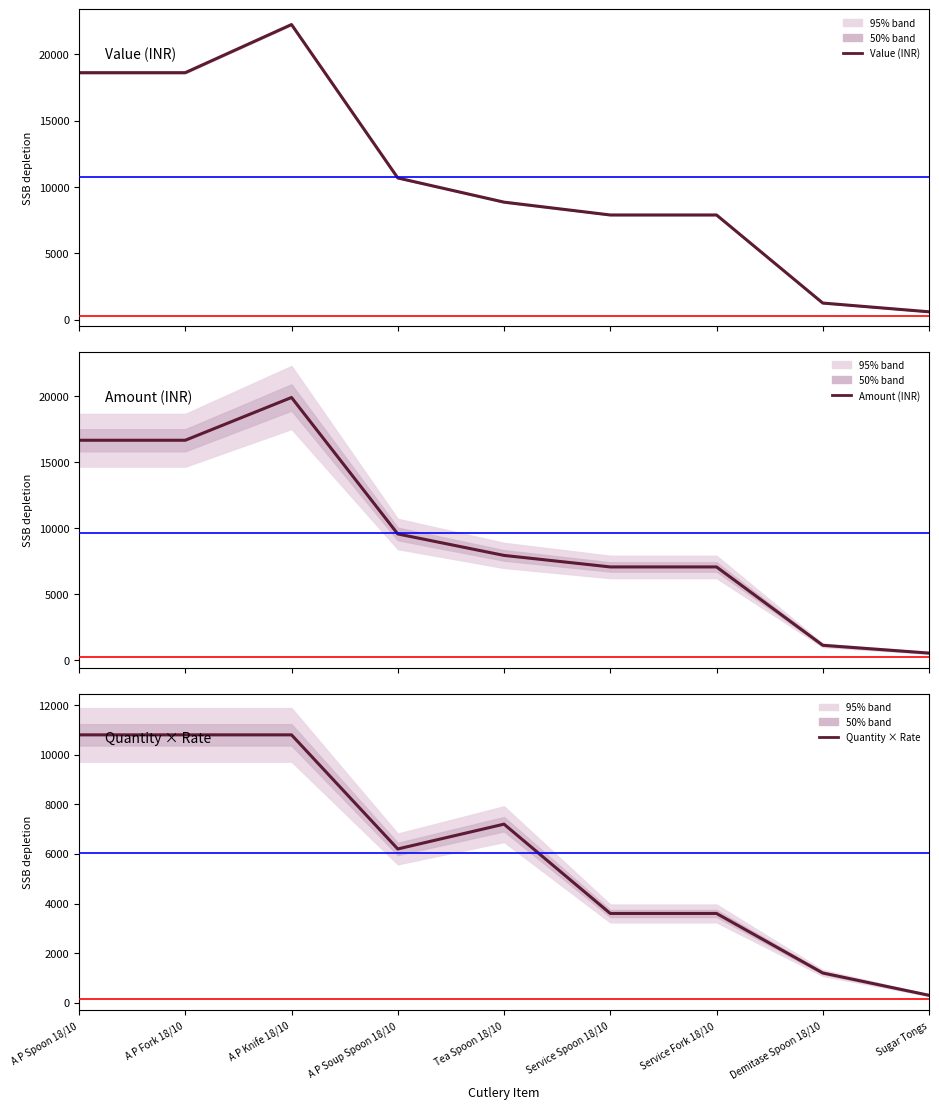

List the series in order of their peak value, lowest first.

Quantity × Rate, Amount (INR), Value (INR)